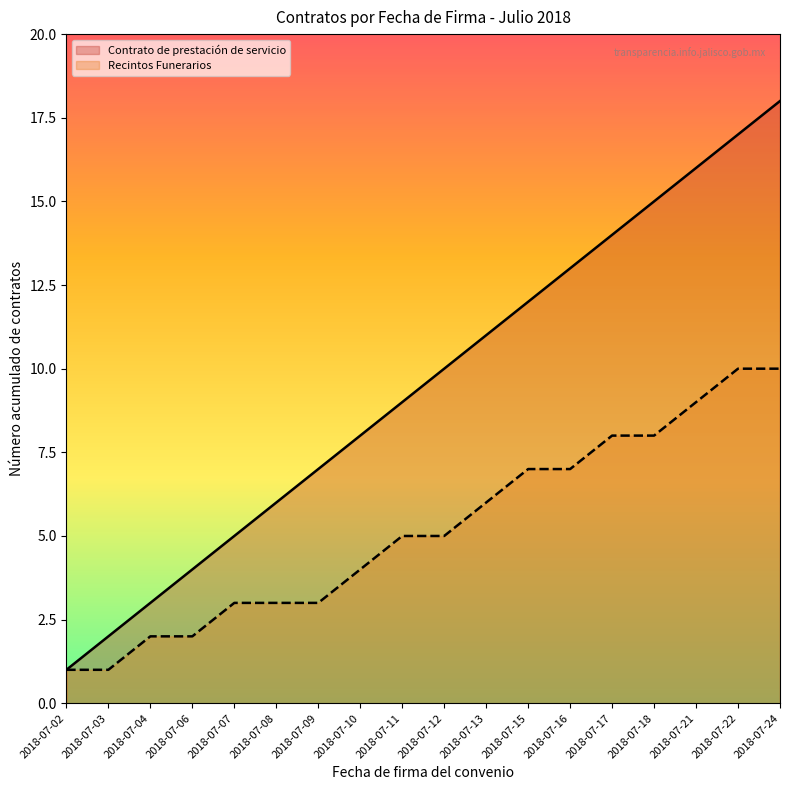

Which series has the largest range (max minus min)?

Contrato de prestación de servicio